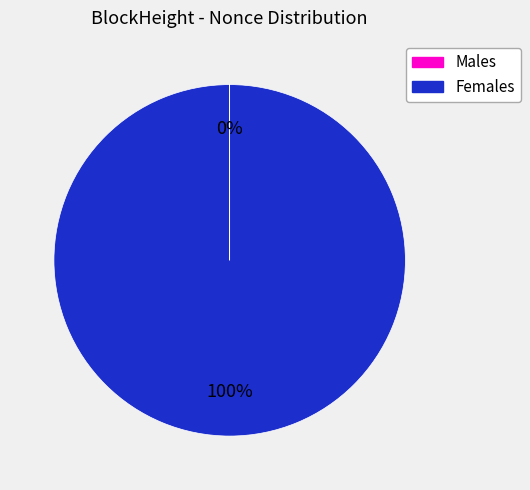

Is there any slice that represents more than half of the pie?

Yes